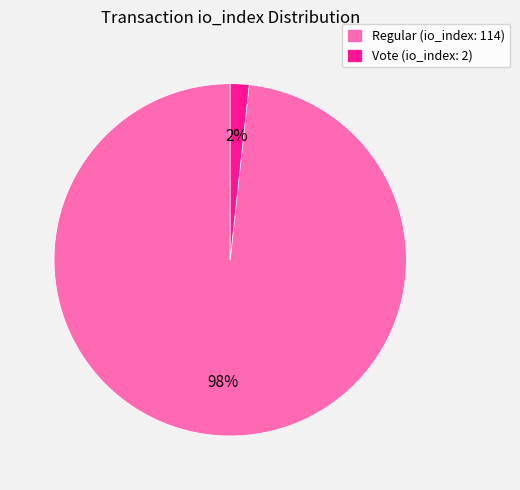

Is there any slice that represents more than half of the pie?

Yes